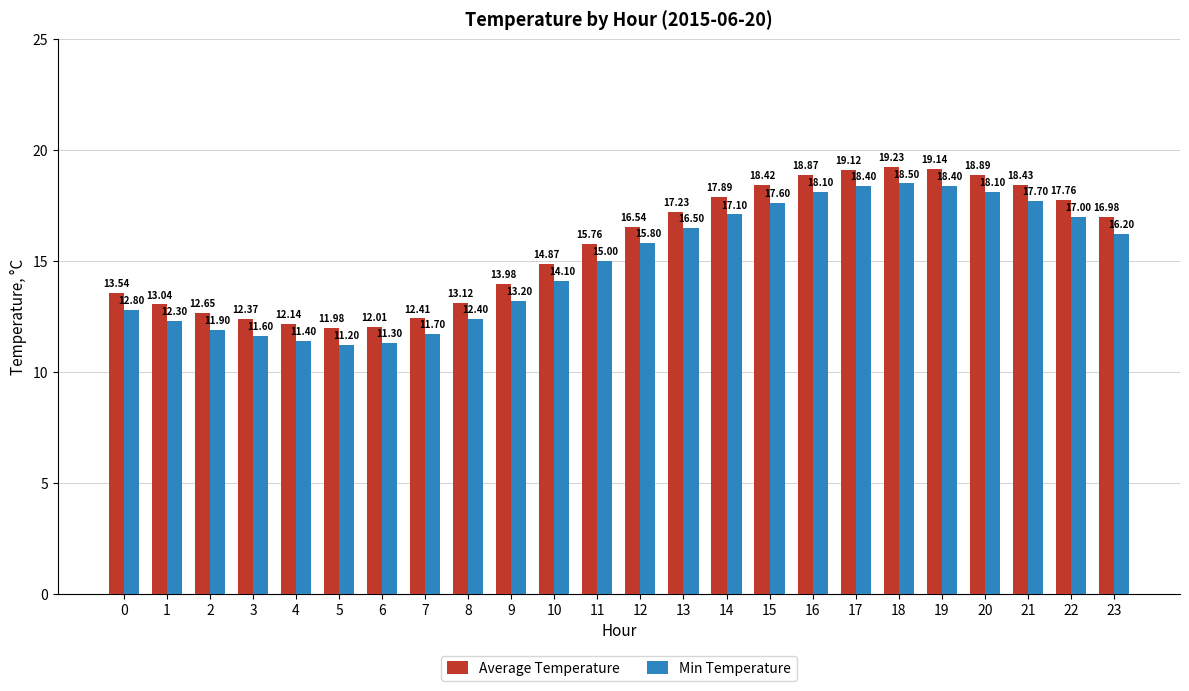

What is the value of the Average Temperature bar at the 5th from the left?

12.1